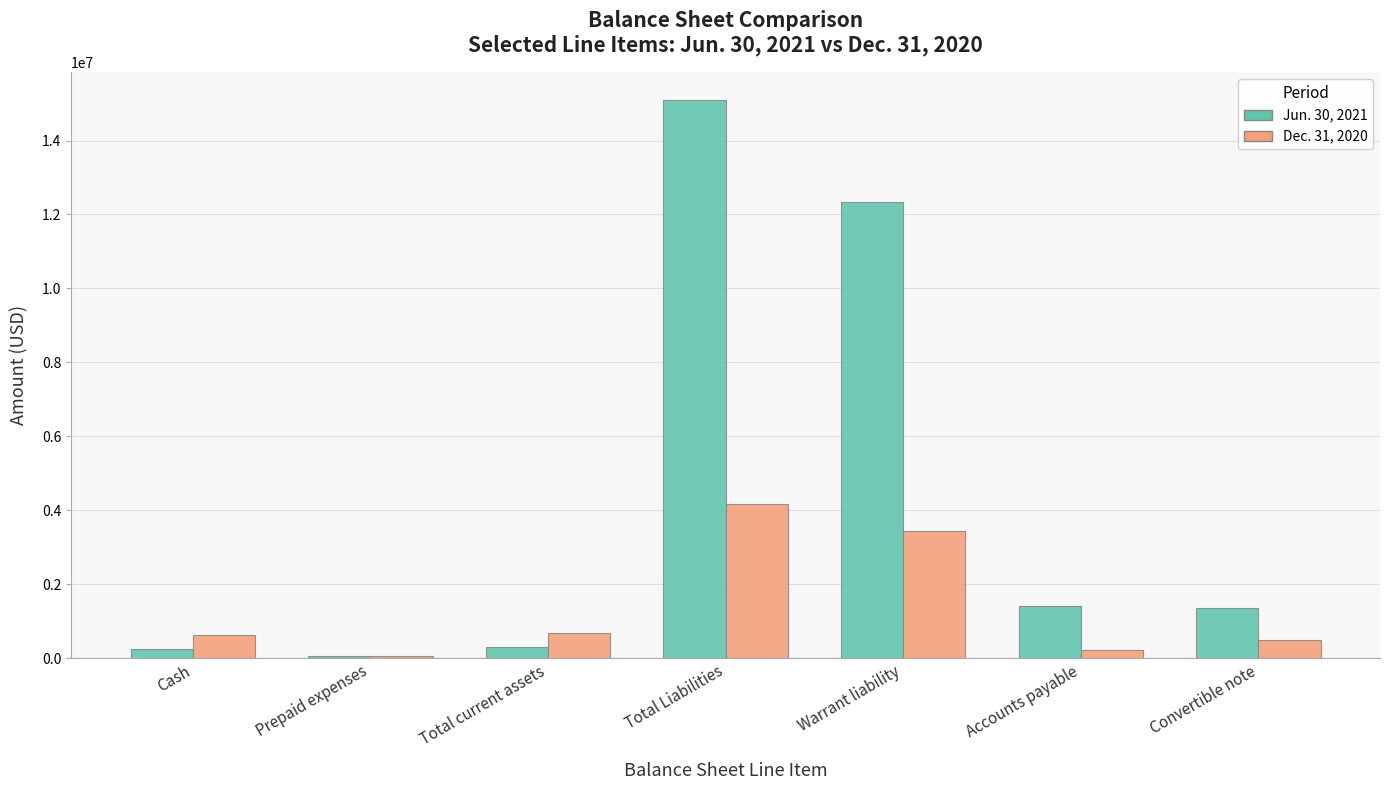

At which label does Jun. 30, 2021 reach its peak?

Total Liabilities